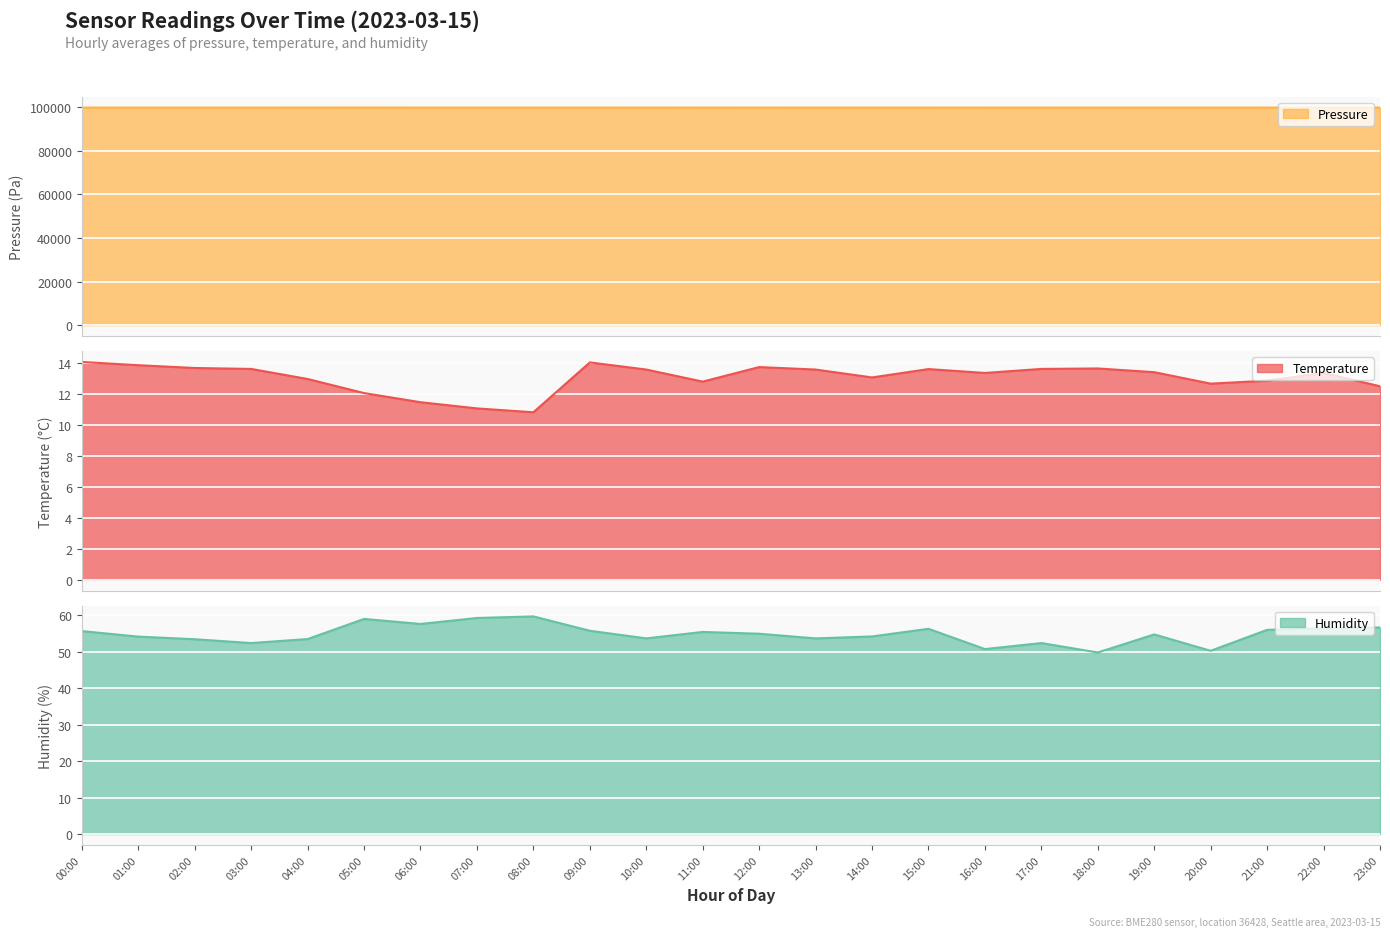

What is the value of the temperature point at the 5th from the left?

13.0